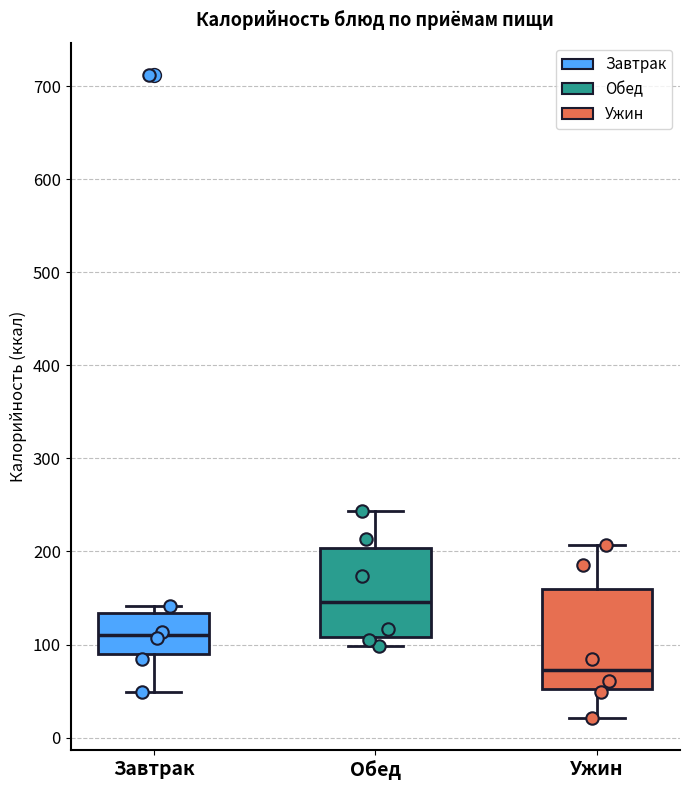

Which box's median line is the highest?

Обед